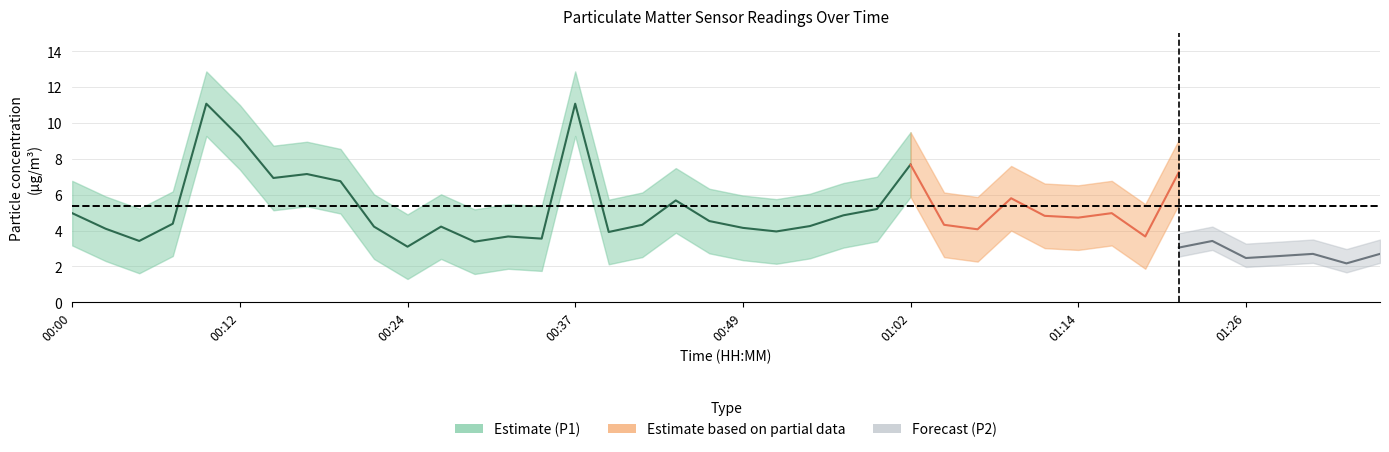

Is it true that P2 equals 4.3 at 00:59?

False